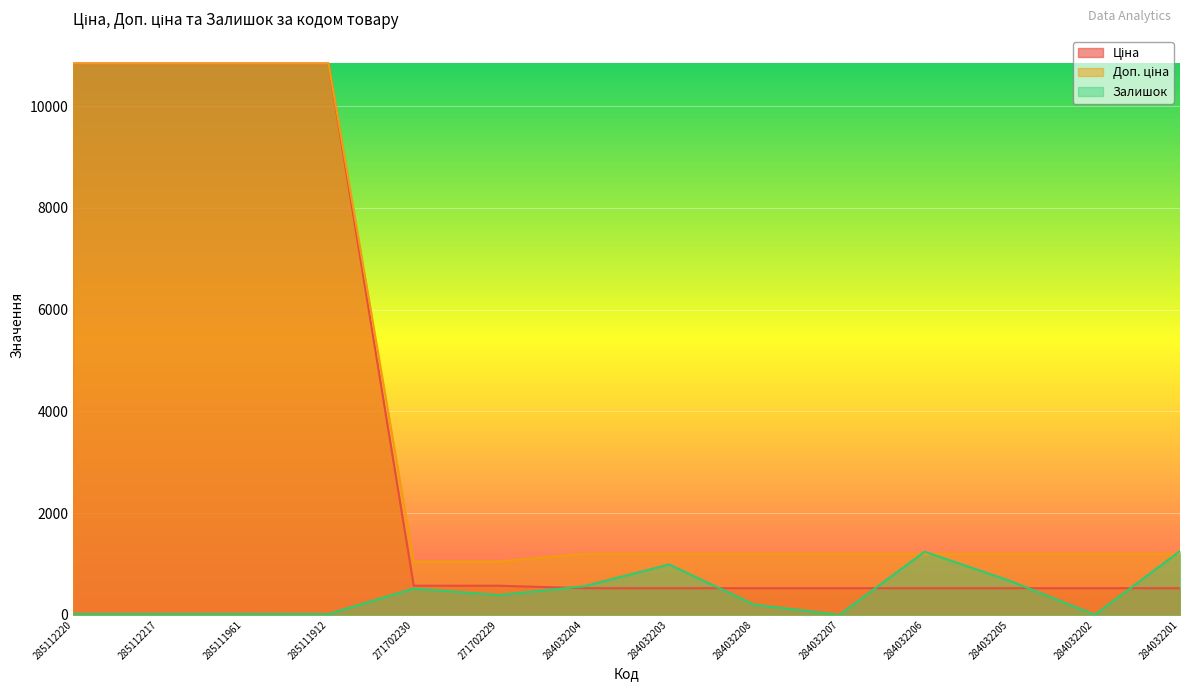

Which series changed the most between 285112217 and 285111961?

Ціна